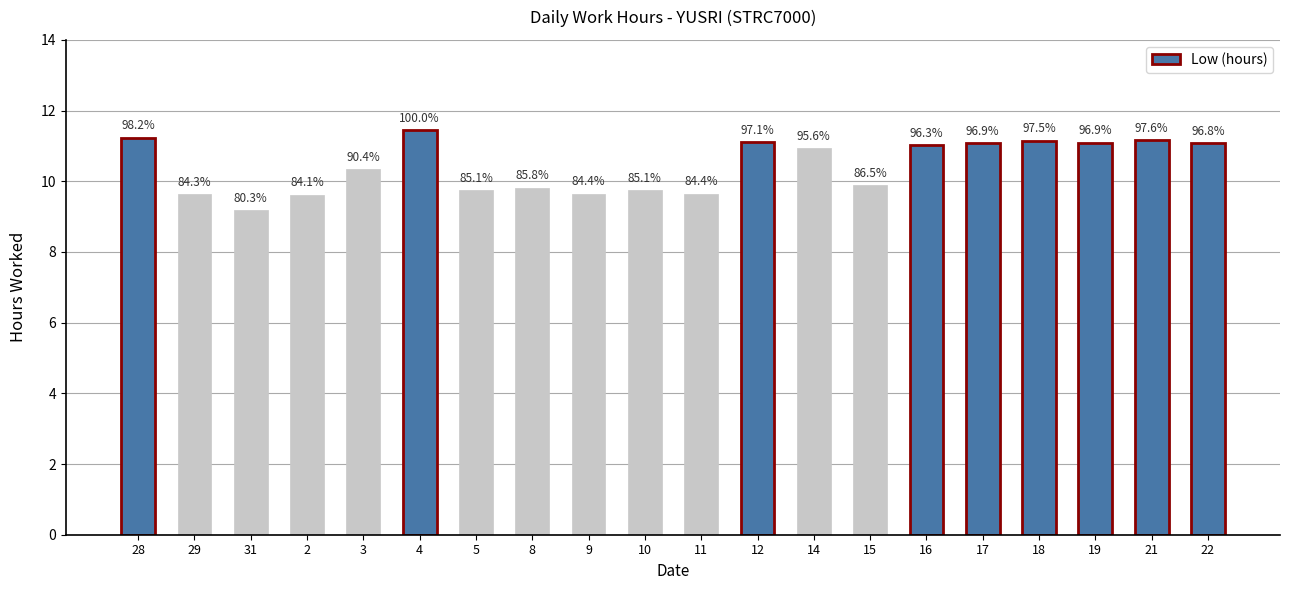

Are the bars horizontal?

No